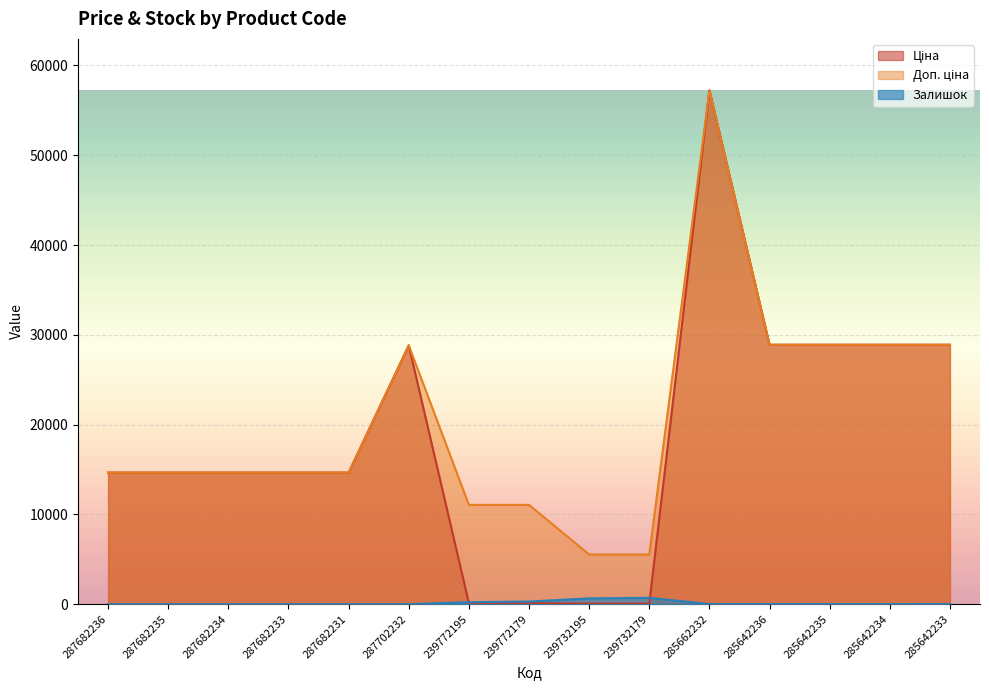

What is the difference between the highest and lowest values at 285642235?

28877.3